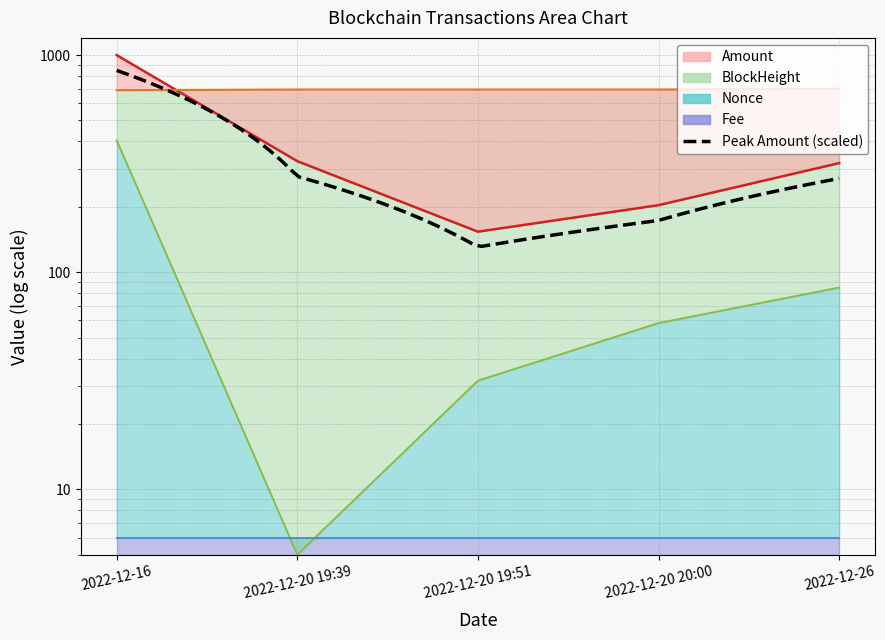

Between 2022-12-20 20:00 and 2022-12-26, which series saw the biggest shift?

Amount